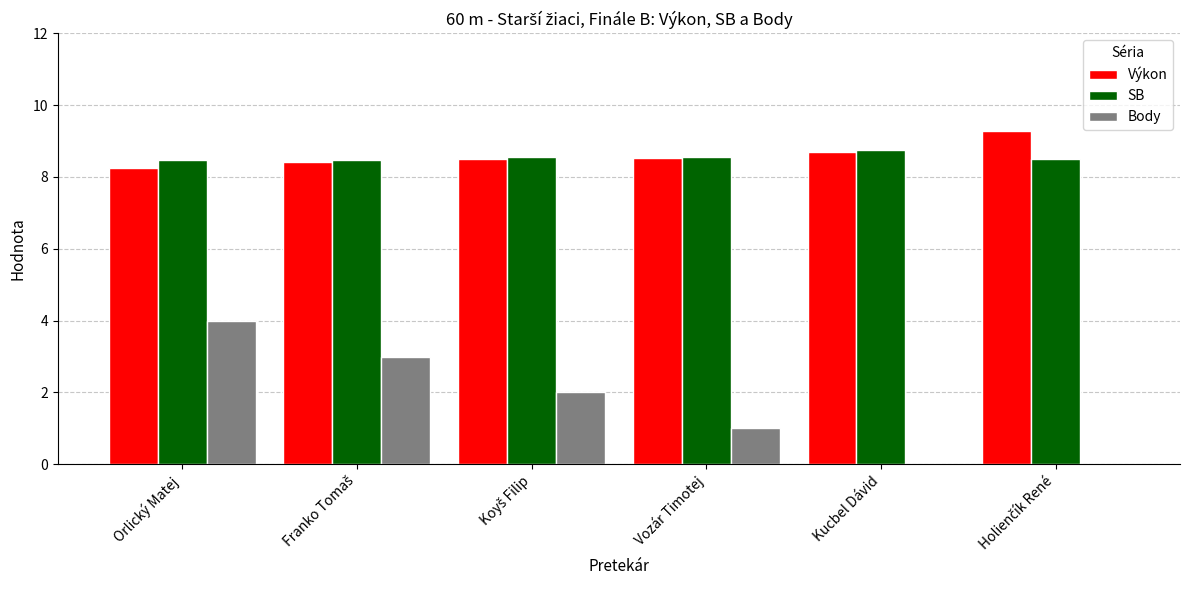

What is the greatest value displayed?

9.3